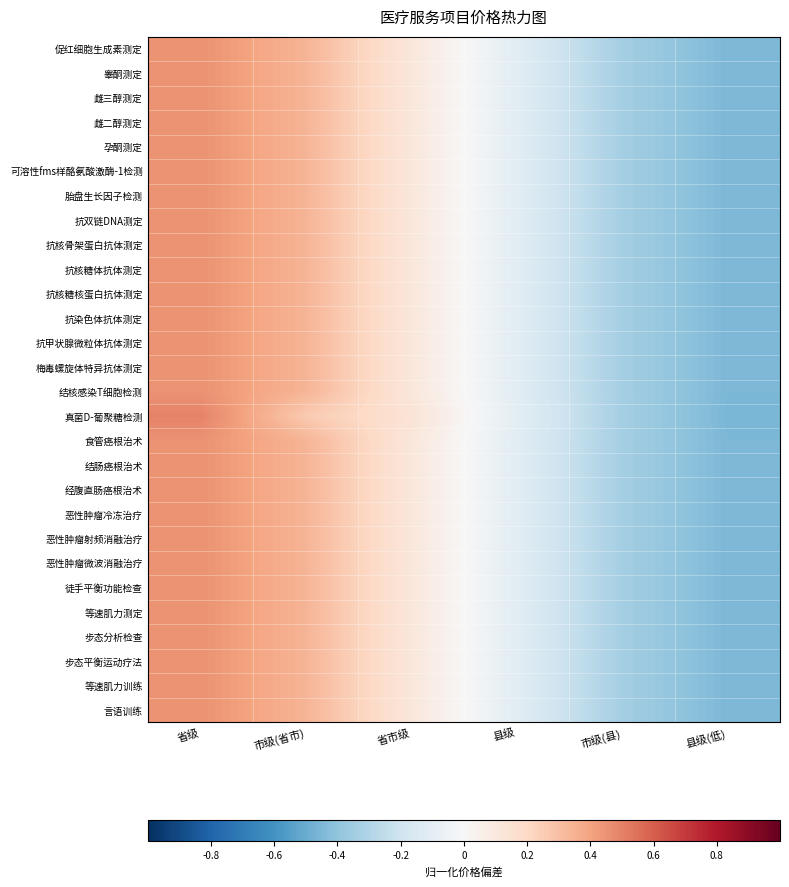

Which series has the largest total across all categories?

徒手平衡功能检查